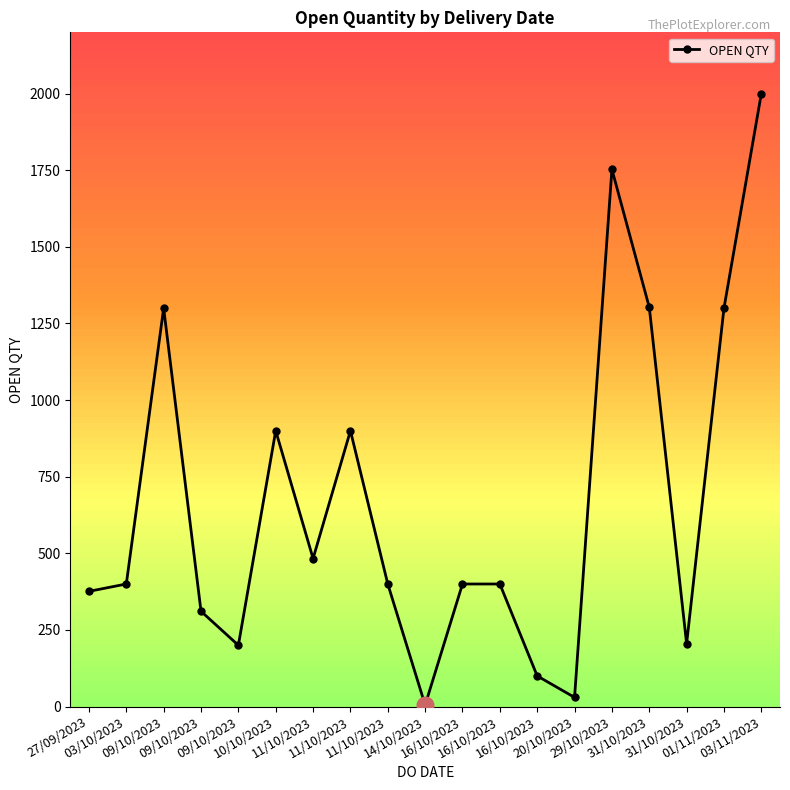

Where is the first local maximum?

09/10/2023